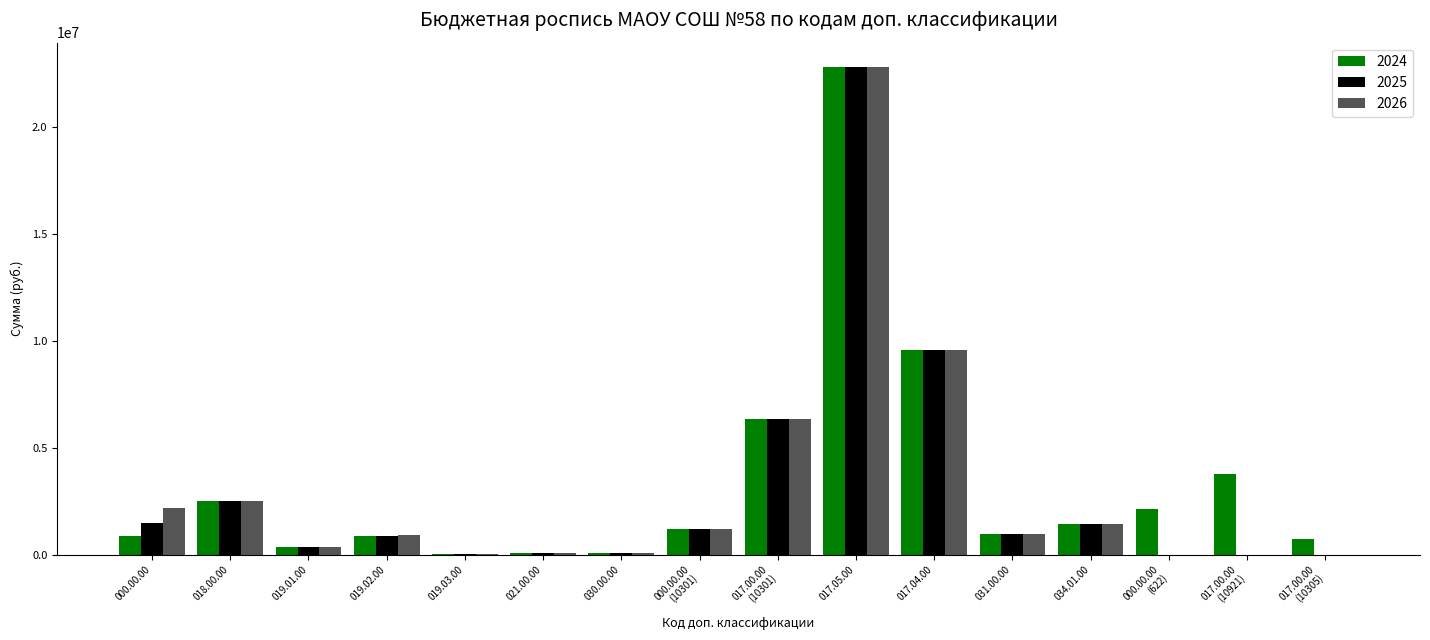

The 2026 series shows 923900 at 019.02.00. True or false?

True